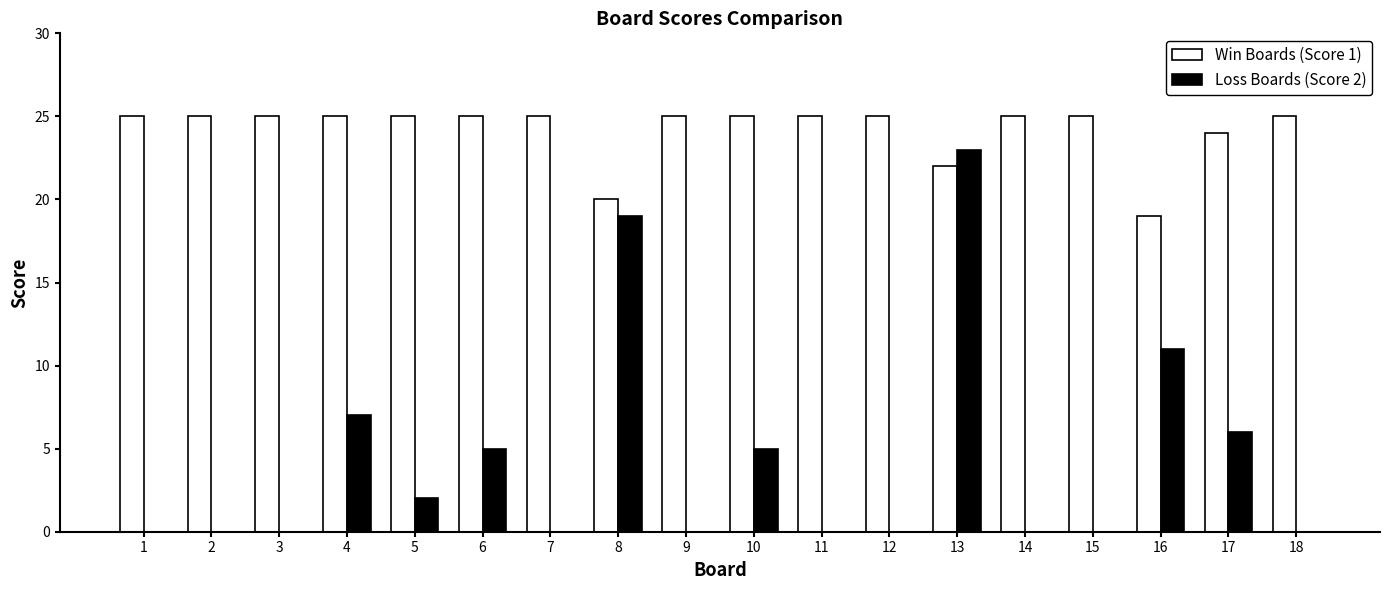

Is it true that Win Boards (Score 1) equals 36 at 1?

False